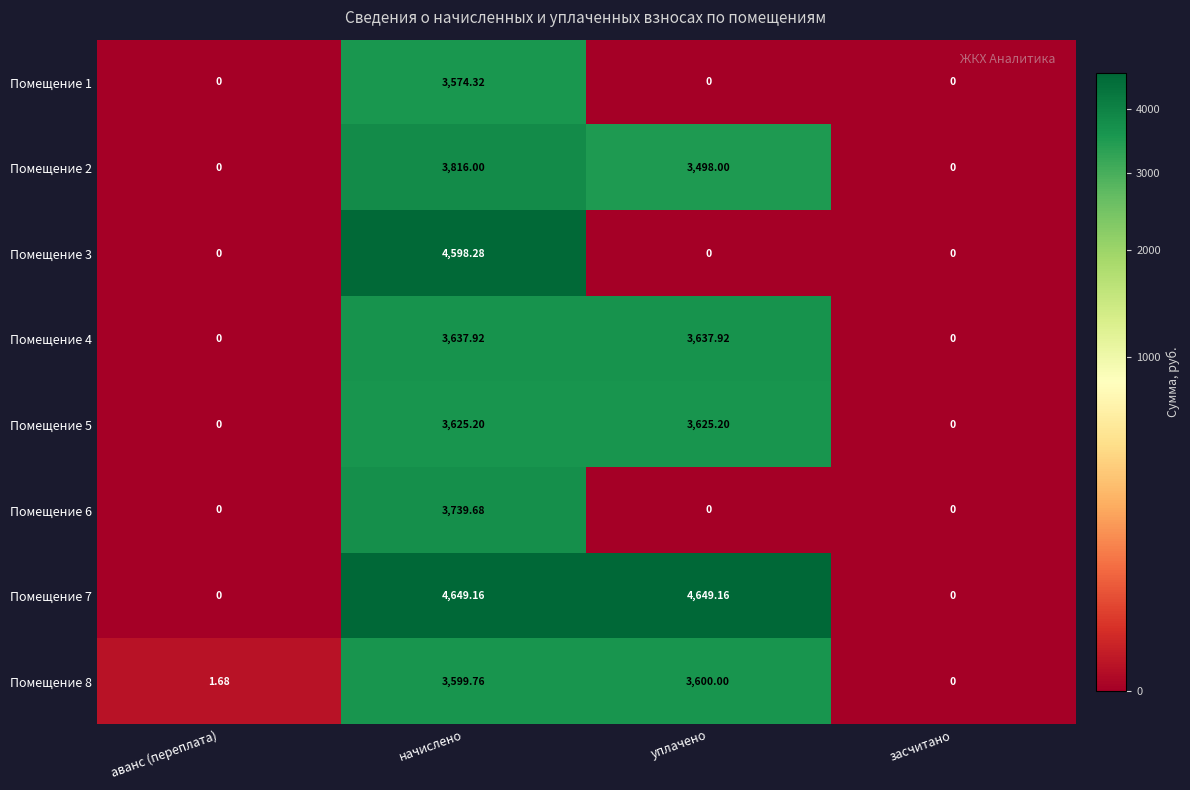

At which label does Помещение 8 reach its peak?

уплачено